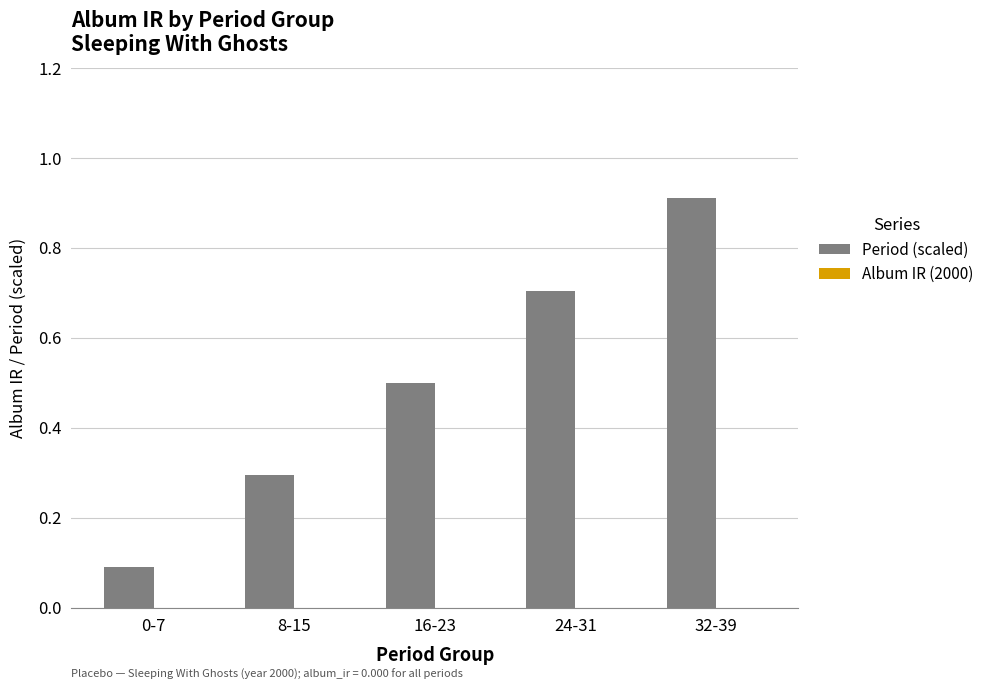

List the labels in order of value, largest first.

32-39, 24-31, 16-23, 8-15, 0-7